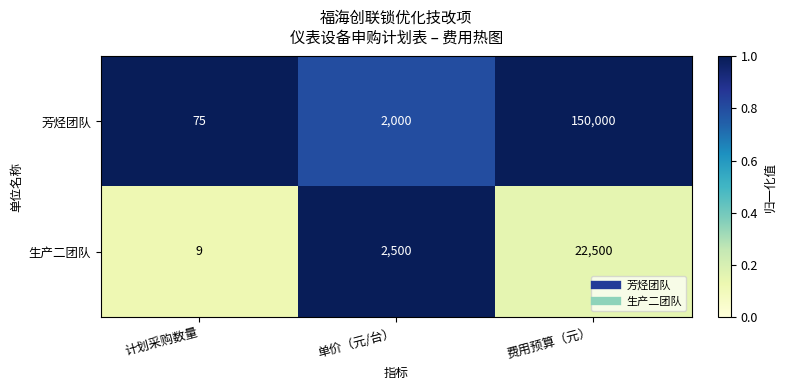

List the series in order of their peak value, highest first.

芳烃团队, 生产二团队